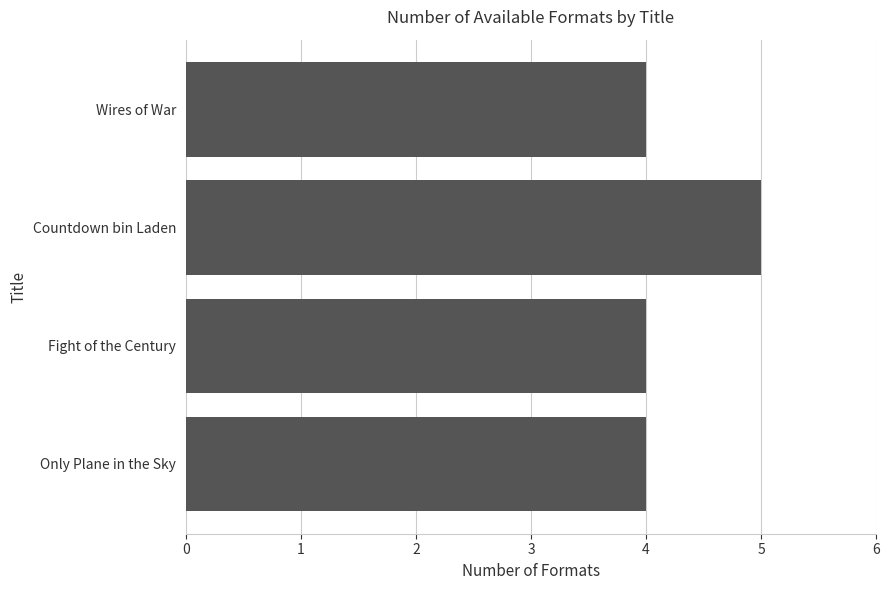

What is the sum of all values?

17